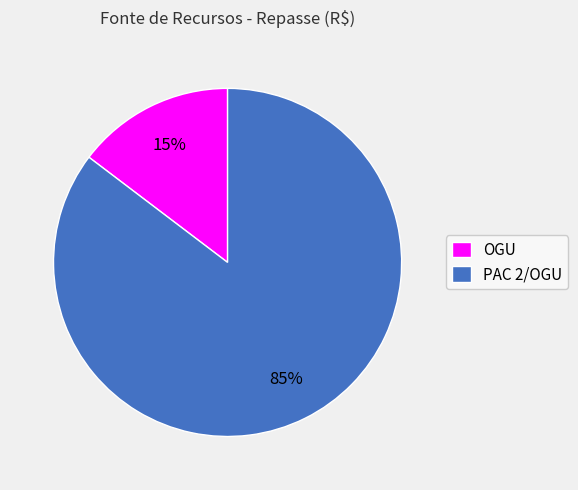

To the nearest percent, what is the average slice percentage?

50%